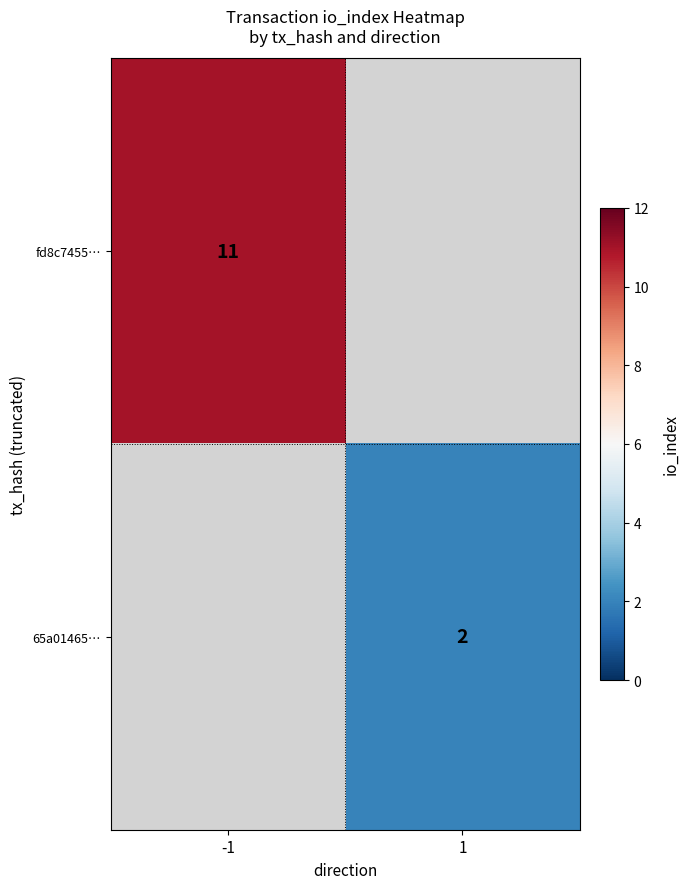

Is it true that fd8c7455… equals 11 at -1?

True